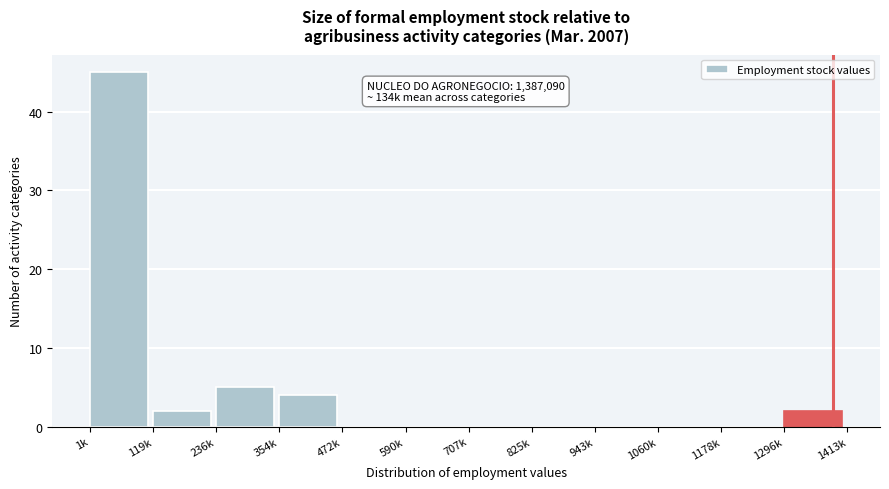

Reading left to right, extract all data points from this chart.

1k=45	119k=2	236k=5	354k=4	472k=0	590k=0	707k=0	825k=0	943k=0	1060k=0	1178k=0	1296k=2